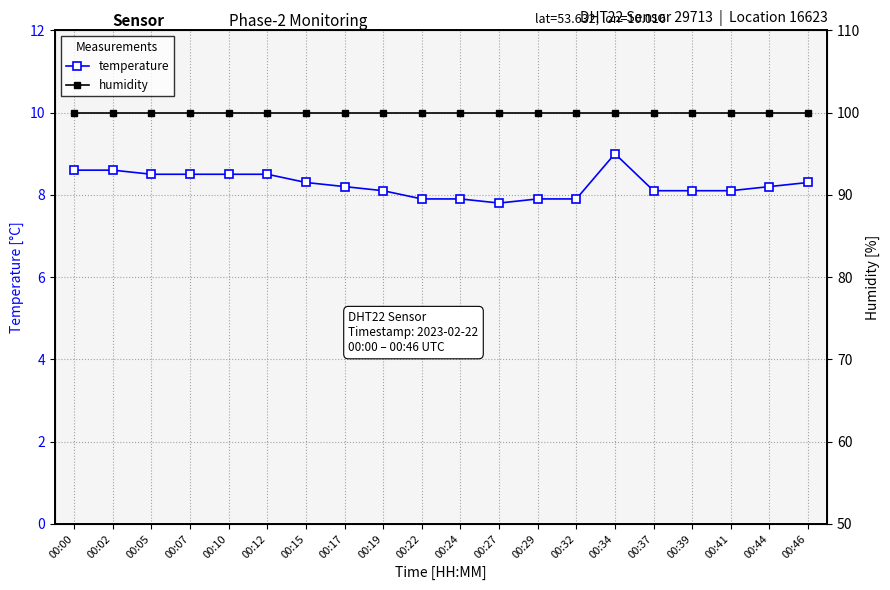

Is this an area chart (filled region under the line)?

No